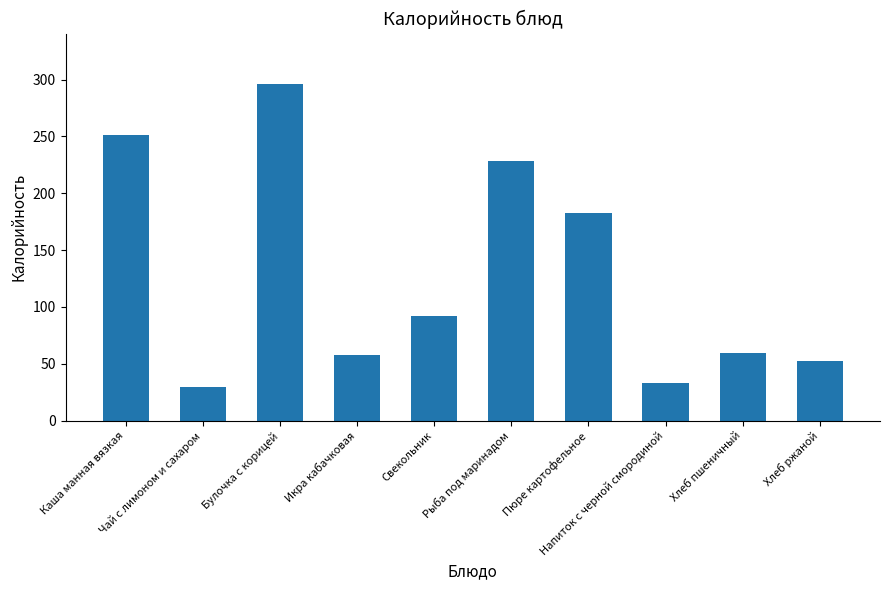

Where does the data first go above 92?

Каша манная вязкая